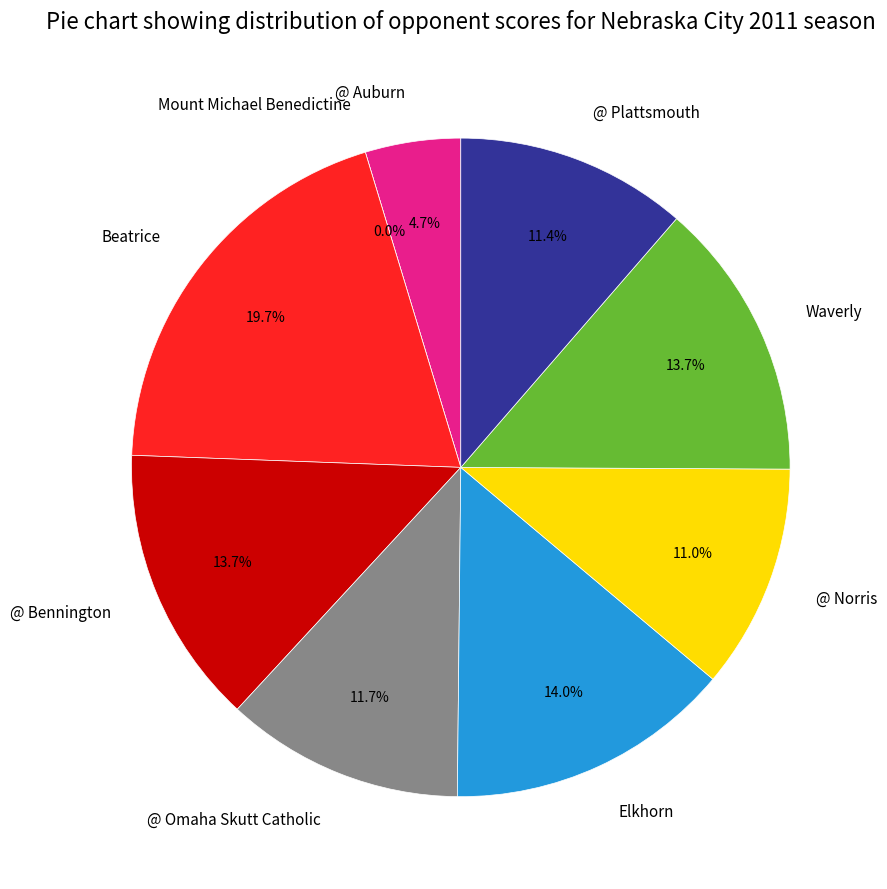

To the nearest percent, what is the difference between the Mount Michael Benedictine and Beatrice slice percentages?

20%